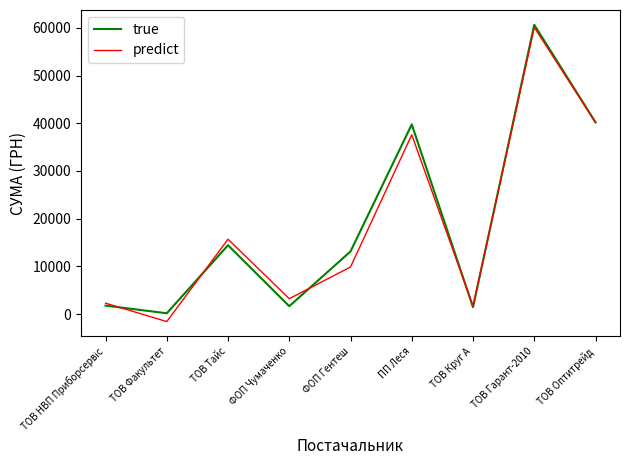

Which category has the lowest value across all series?

ТОВ Факультет